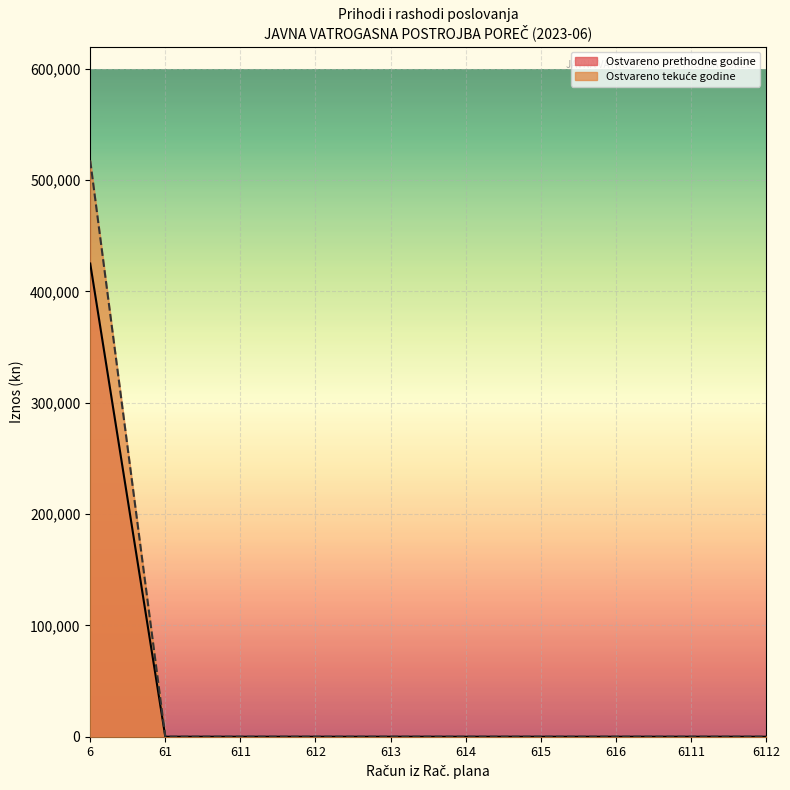

What is the greatest value displayed?

517457.9